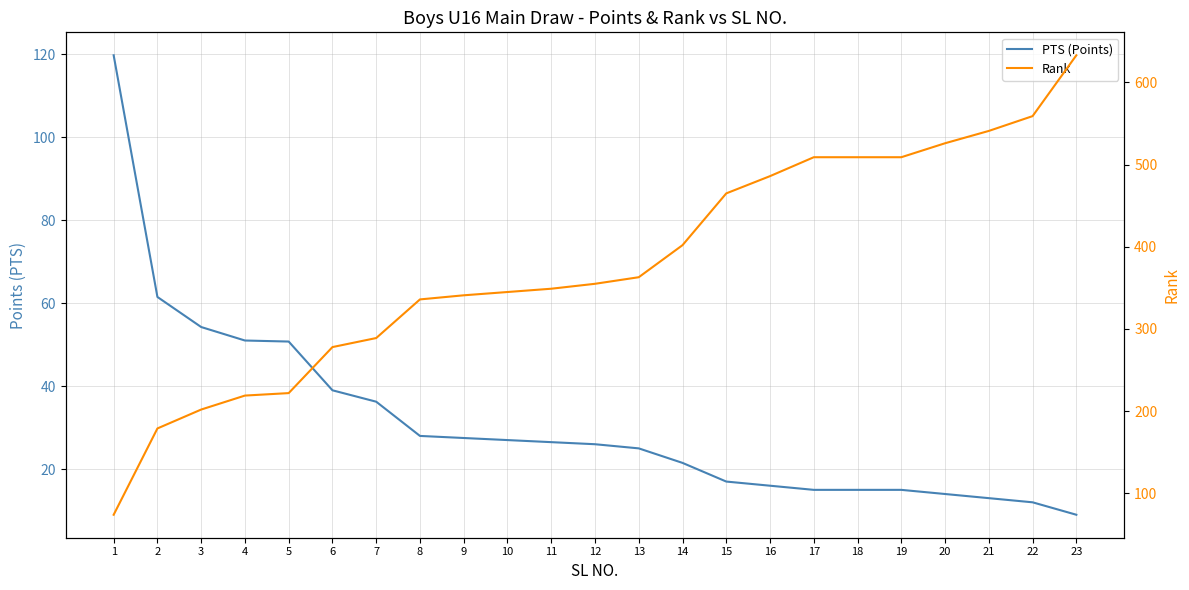

True or false: PTS (Points) has more than 0 points higher than both neighbors.

False